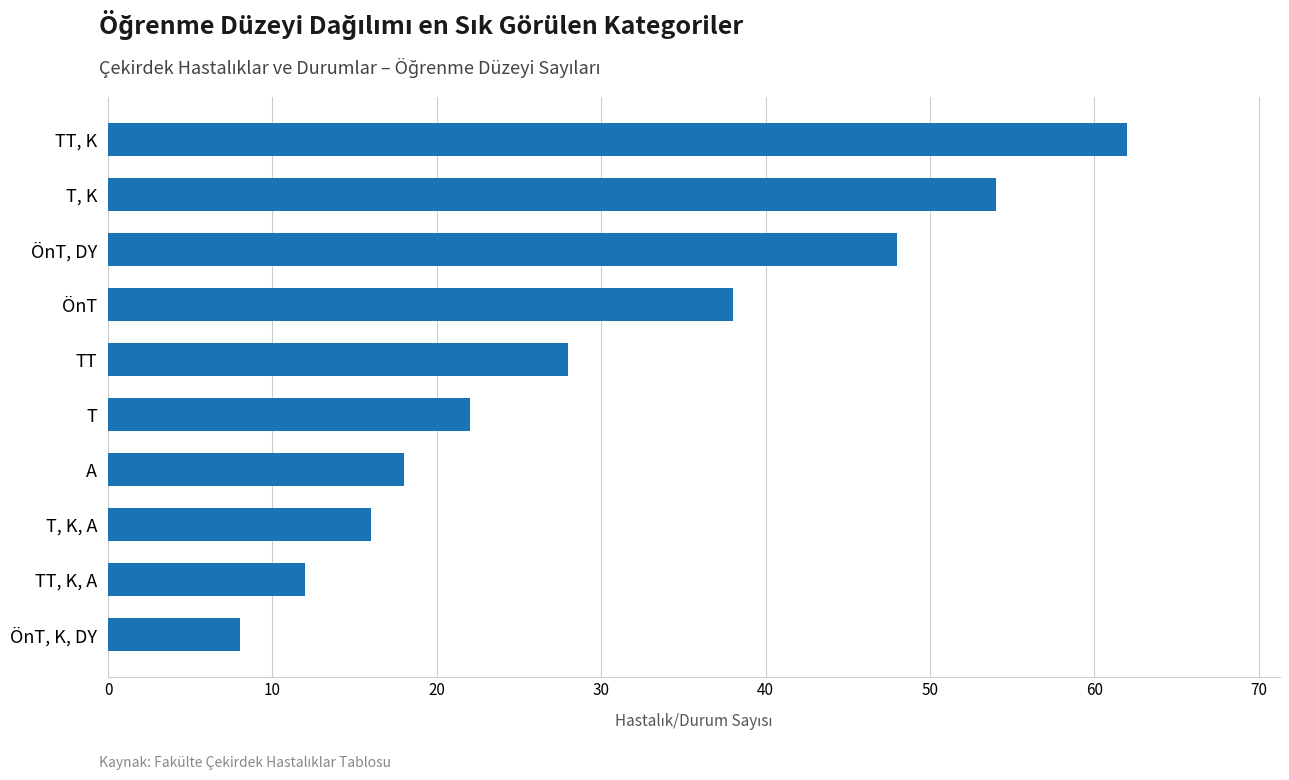

Which label corresponds to the smallest value in the chart?

ÖnT, K, DY